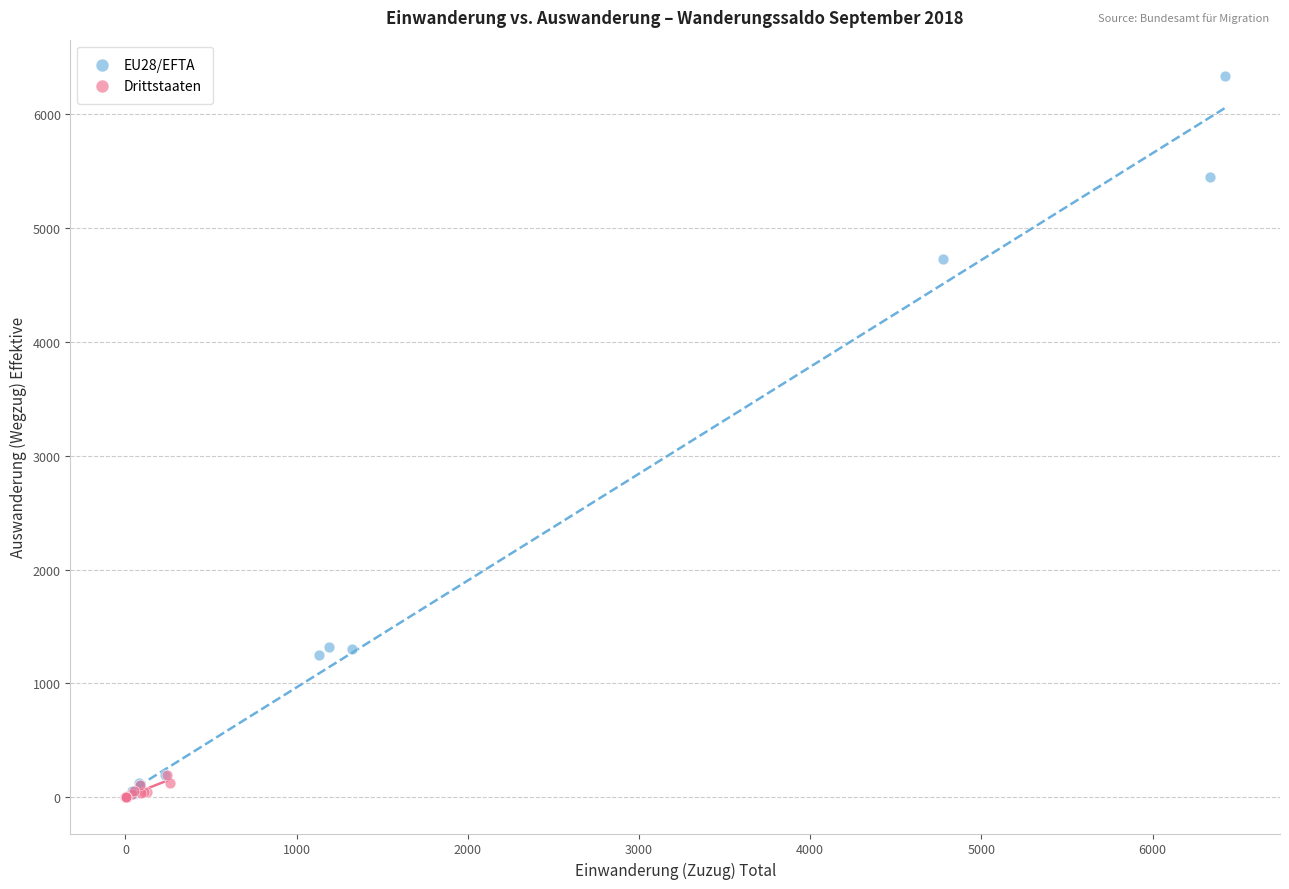

Which series reaches the maximum Y coordinate?

EU28/EFTA